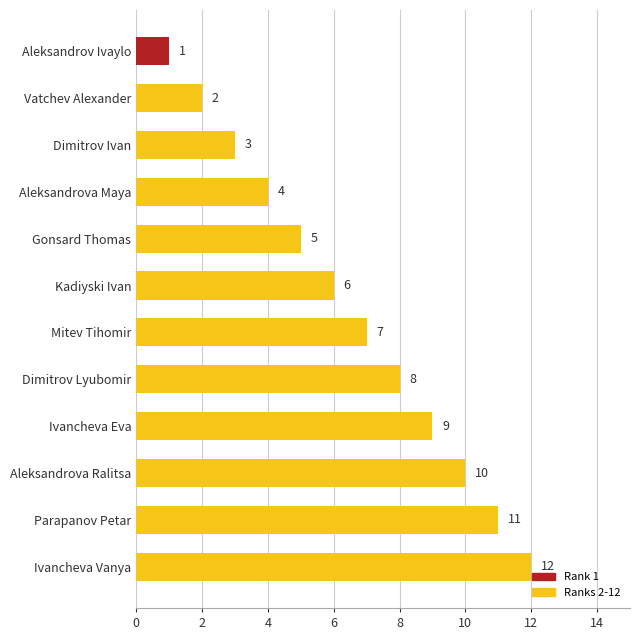

What is the label of the 10th bar from the bottom?

Dimitrov Ivan